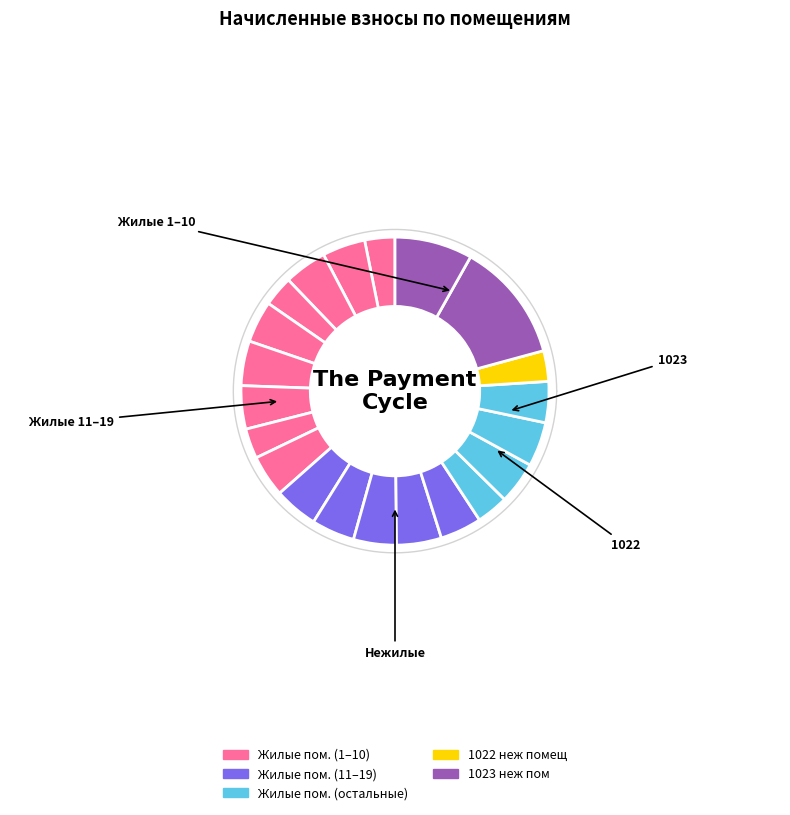

What is the change in value from 1 to 11?

+1276.8